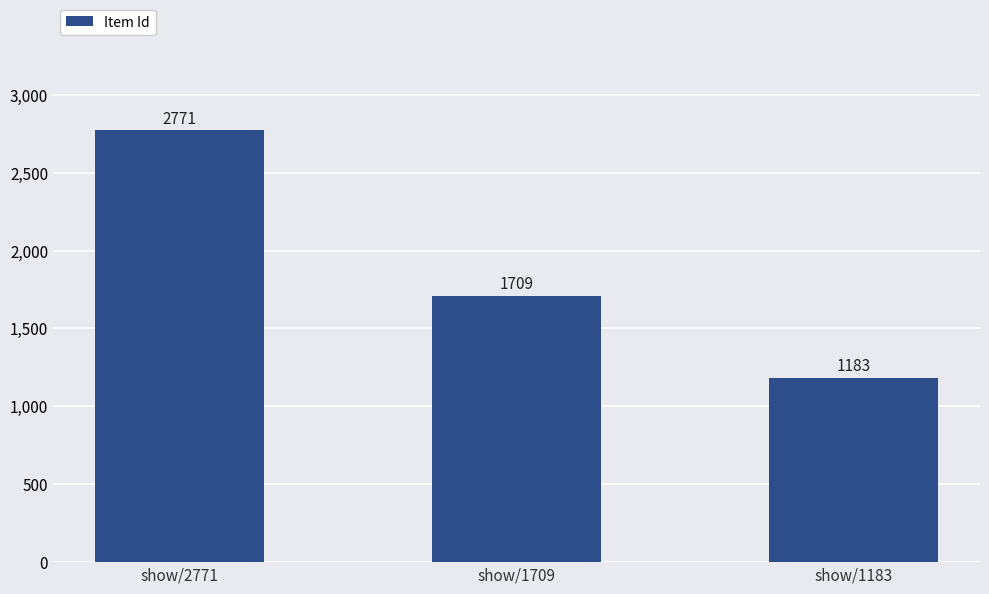

What is the change in value from show/2771 to show/1183?

-1588